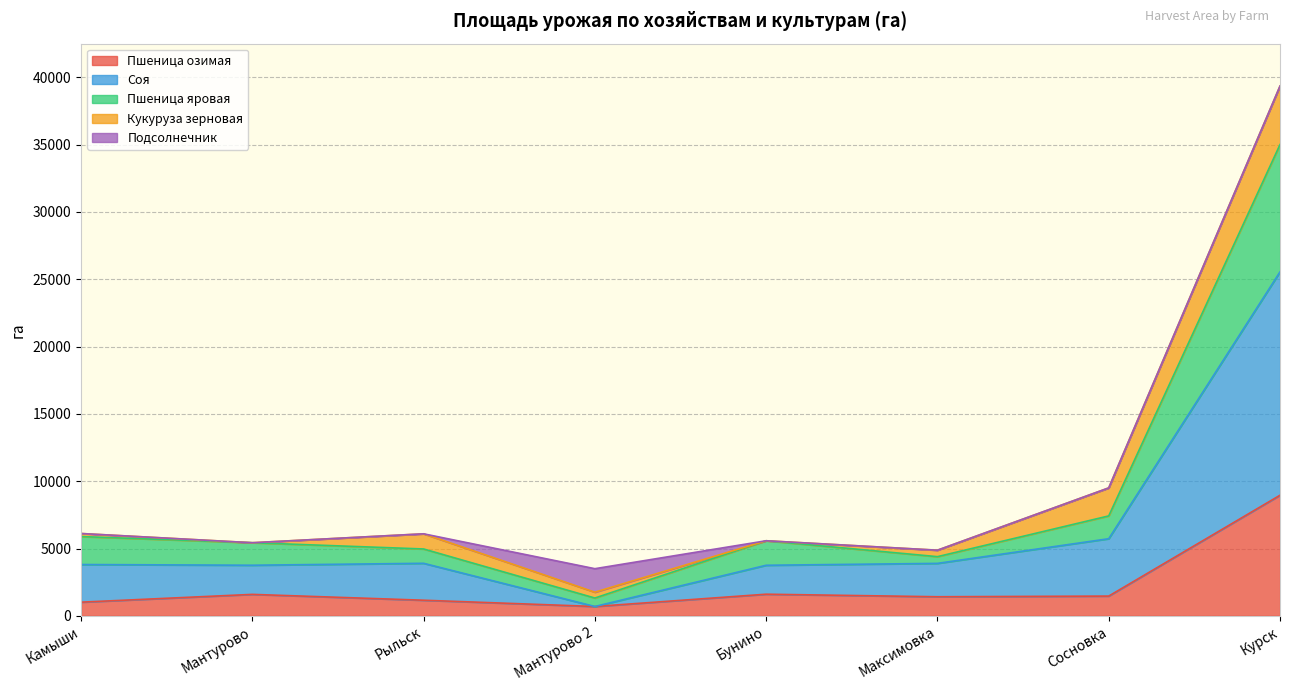

Read the Пшеница озимая value at Мантурово.

1593.6